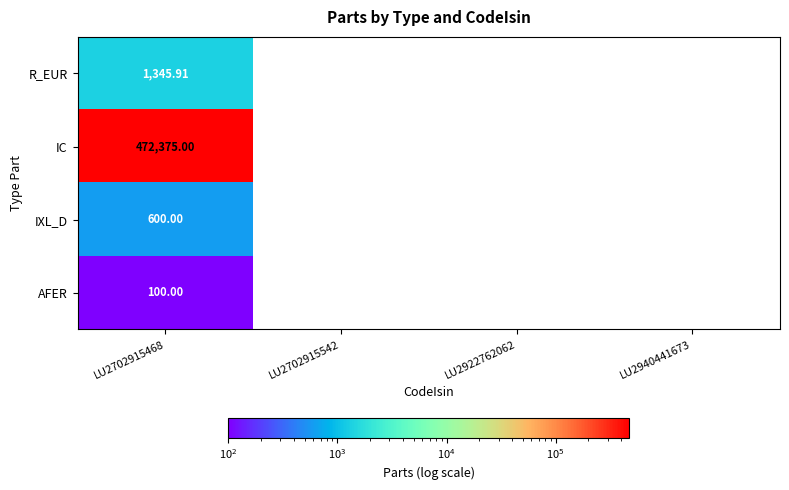

Is it true that IXL_D equals -208.2 at LU2922762062?

False